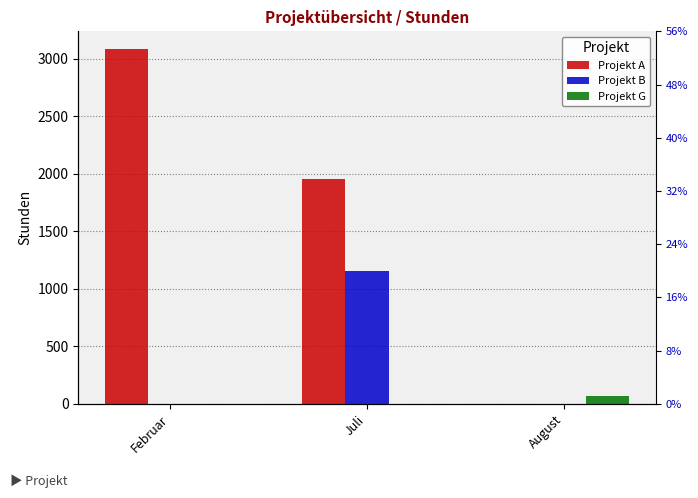

What is the maximum value for Projekt G?

70.0